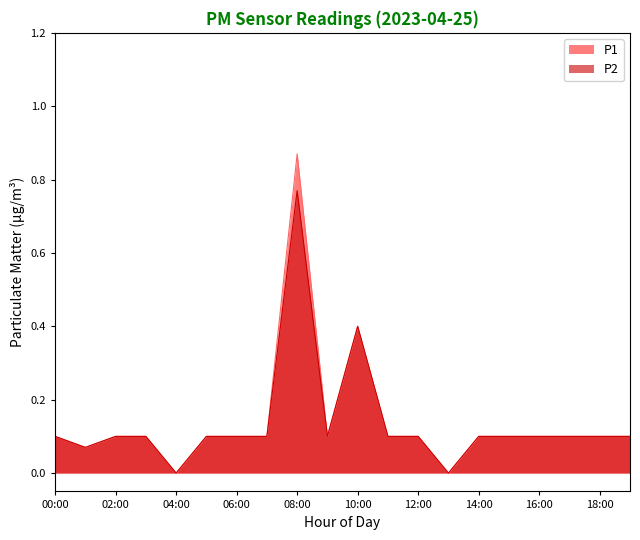

What is the sum of all P1 values?

2.8